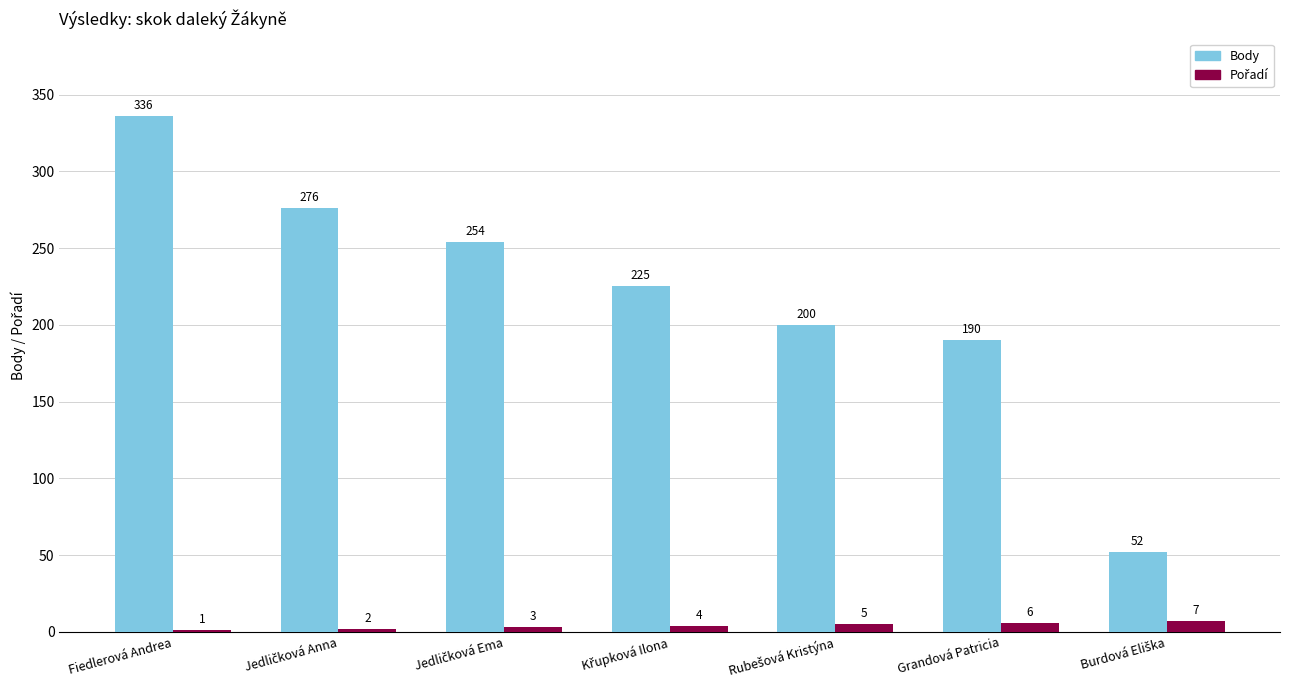

True or false: Body has a value of 190 at Grandová Patricia.

True